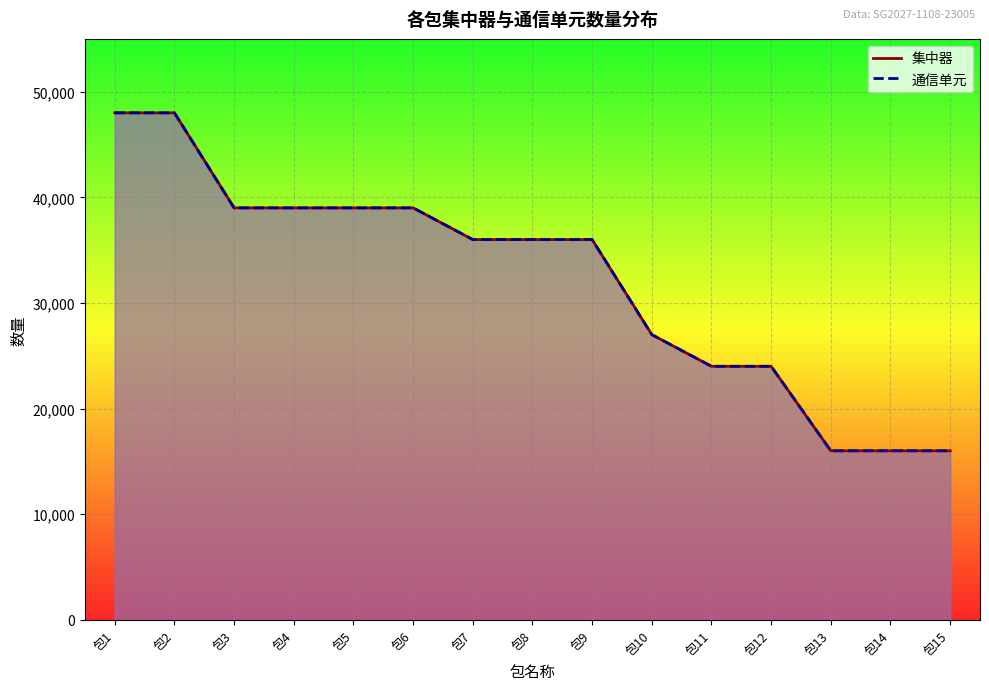

Which has a higher value, 包9 or 包7?

包9